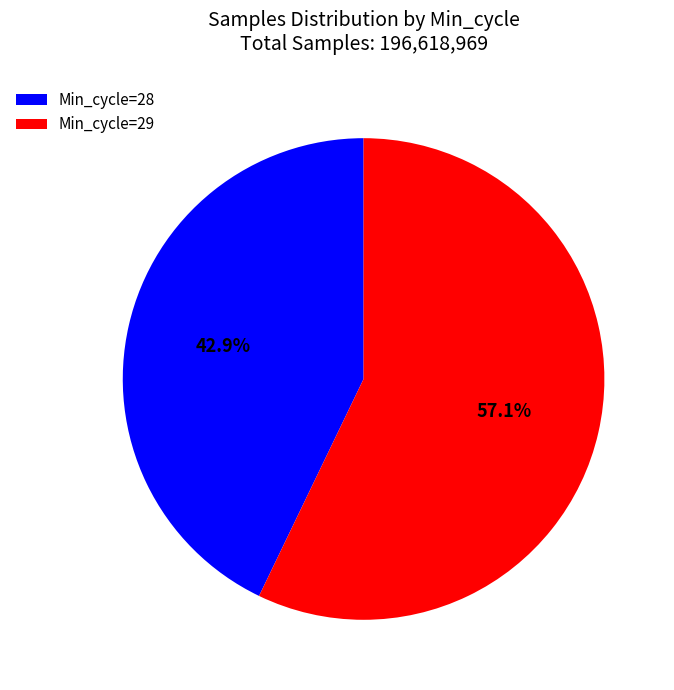

How much of the chart is everything except Min_cycle=29?

42.9%